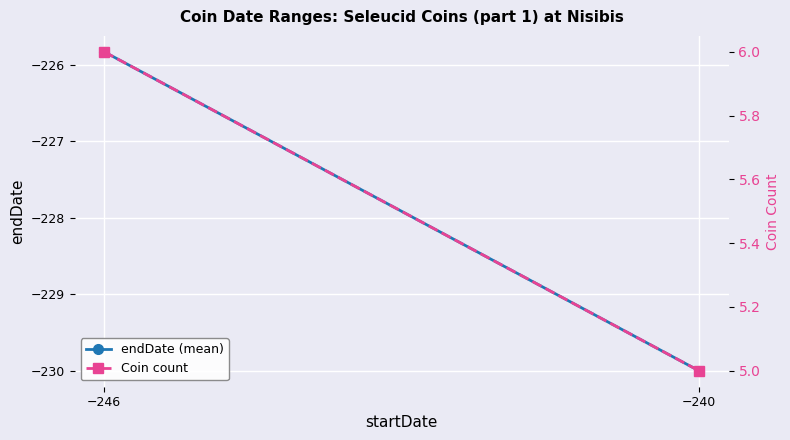

What are all the series names shown in the legend?

endDate (mean), Coin count